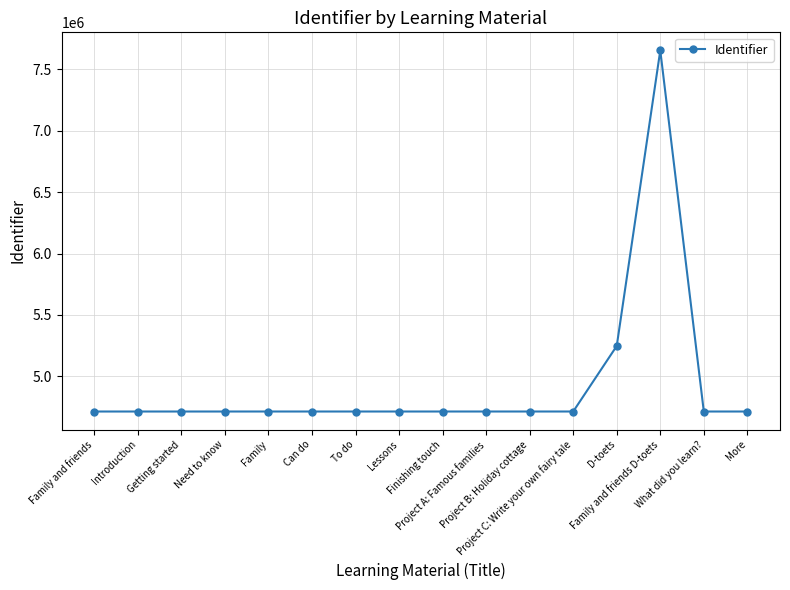

Does the chart display data point markers on the line(s)?

Yes